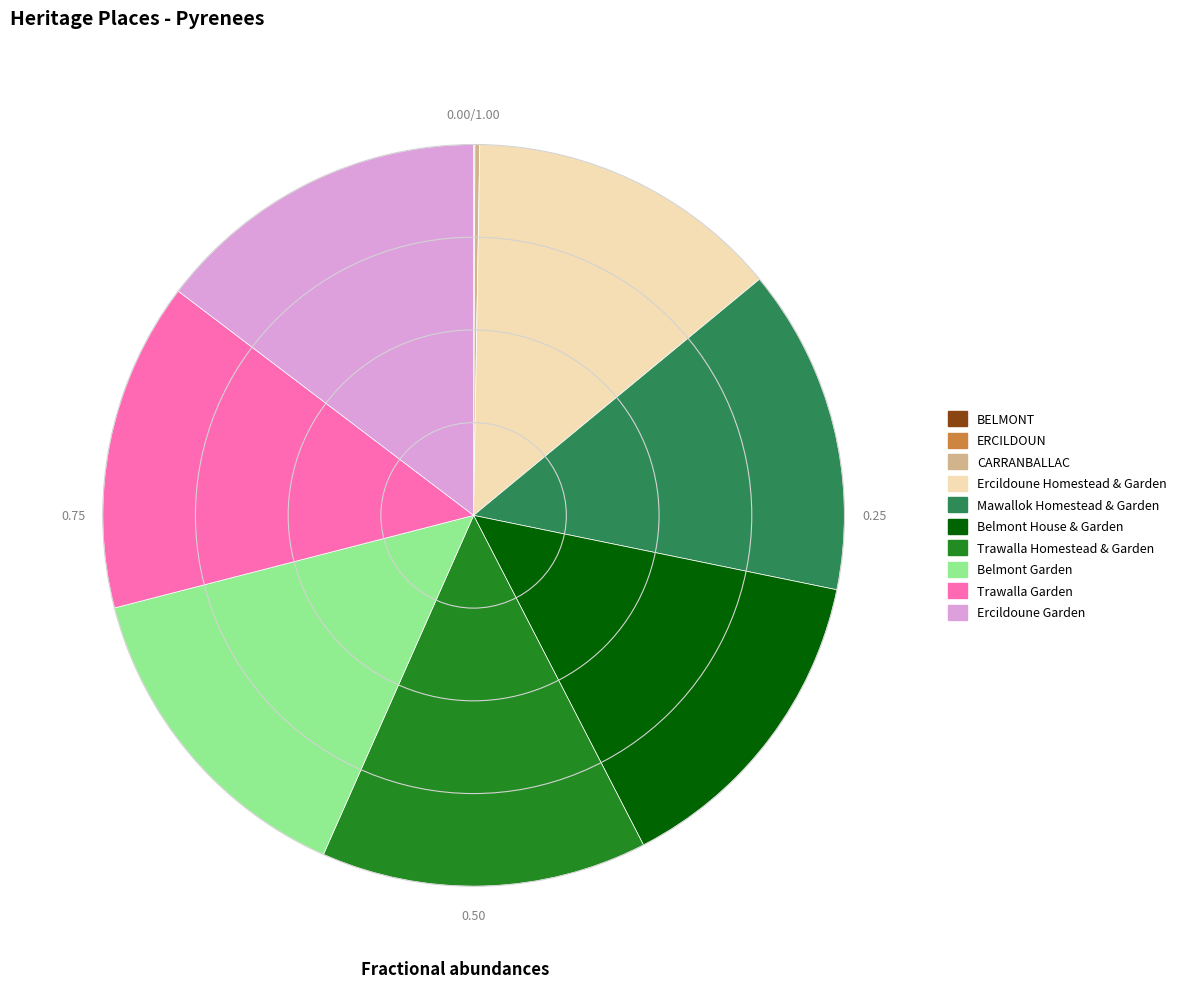

Is Ercildoune Garden the majority of the pie?

No